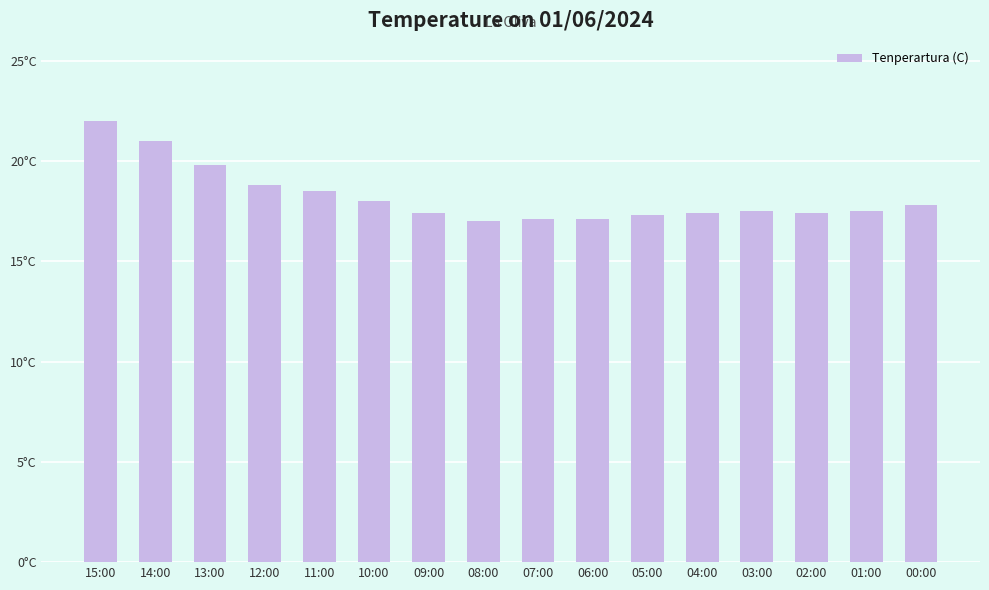

At which category does the chart reach its minimum across all series?

08:00